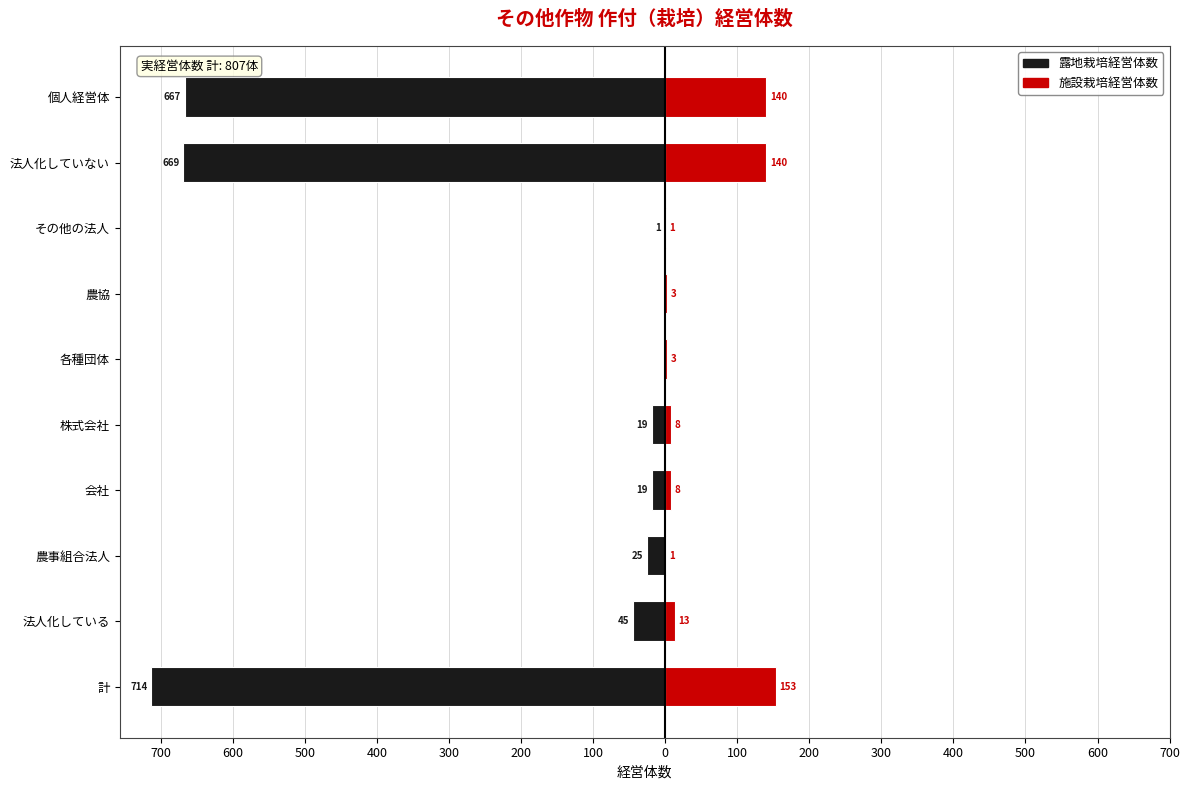

How many distinct data groups are displayed?

2